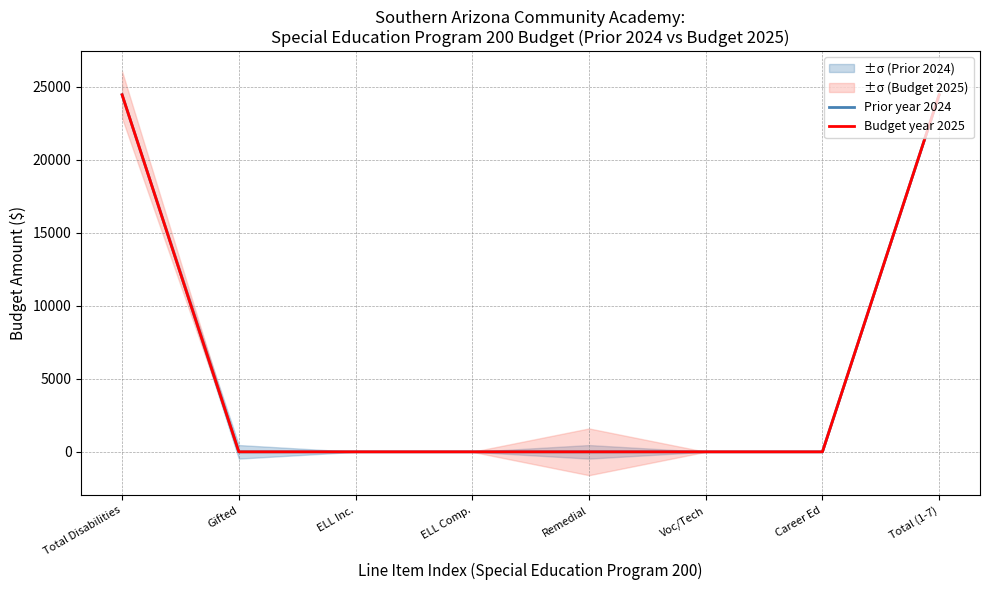

Reading left to right, transcribe all the data shown in this chart.

Prior year 2024: 24454	0	0	0	0	0	0	24454
Budget year 2025: 24454	0	0	0	0	0	0	24454